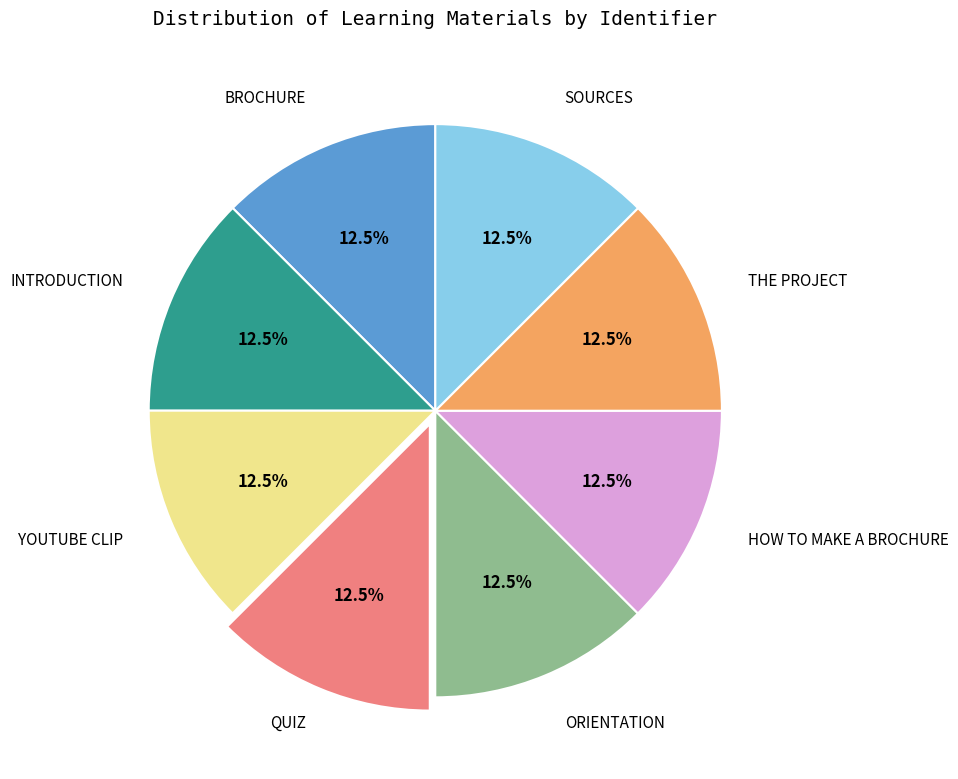

To the nearest percent, what is the combined percentage of THE PROJECT and SOURCES?

25%